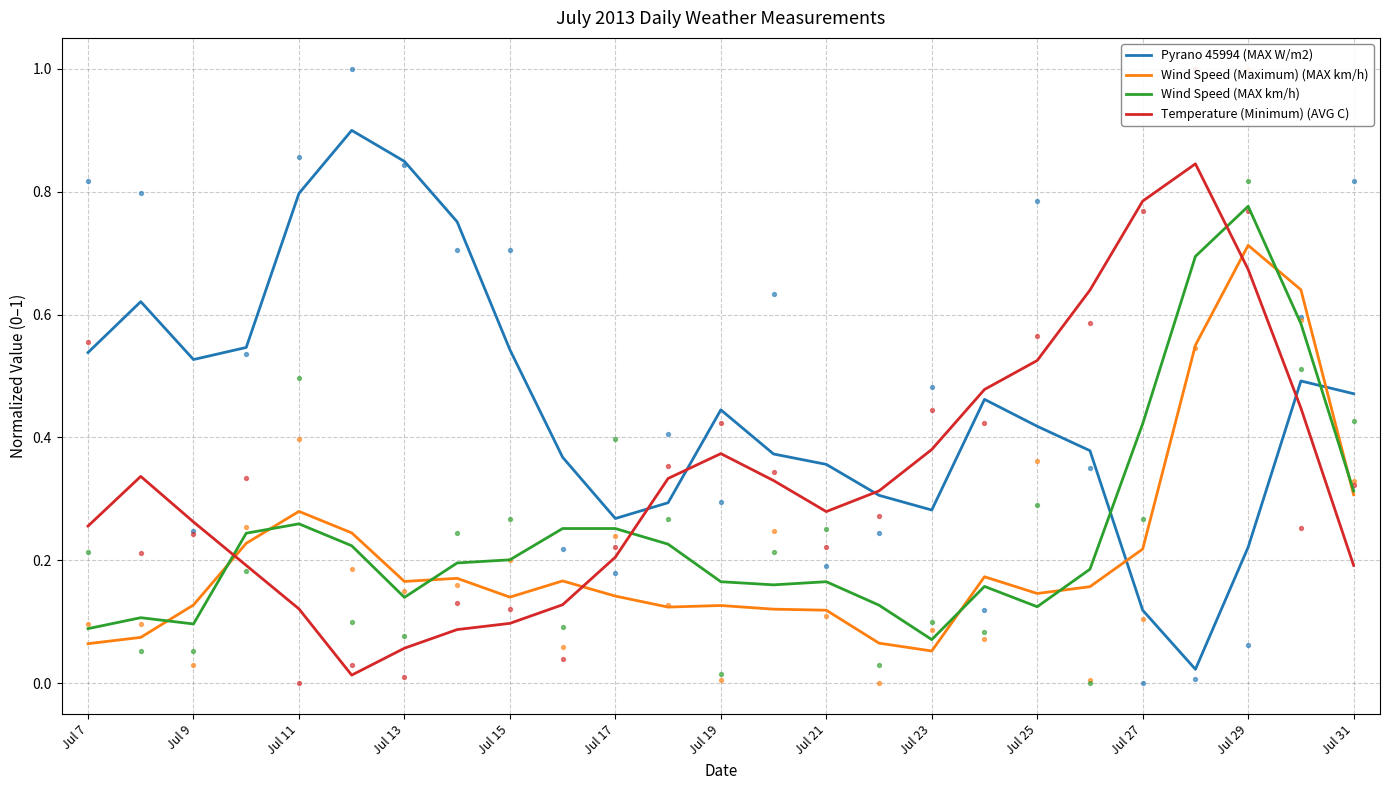

What are all the series names shown in the legend?

Pyrano 45994 (MAX W/m2), Wind Speed (Maximum) (MAX km/h), Wind Speed (MAX km/h), Temperature (Minimum) (AVG C)